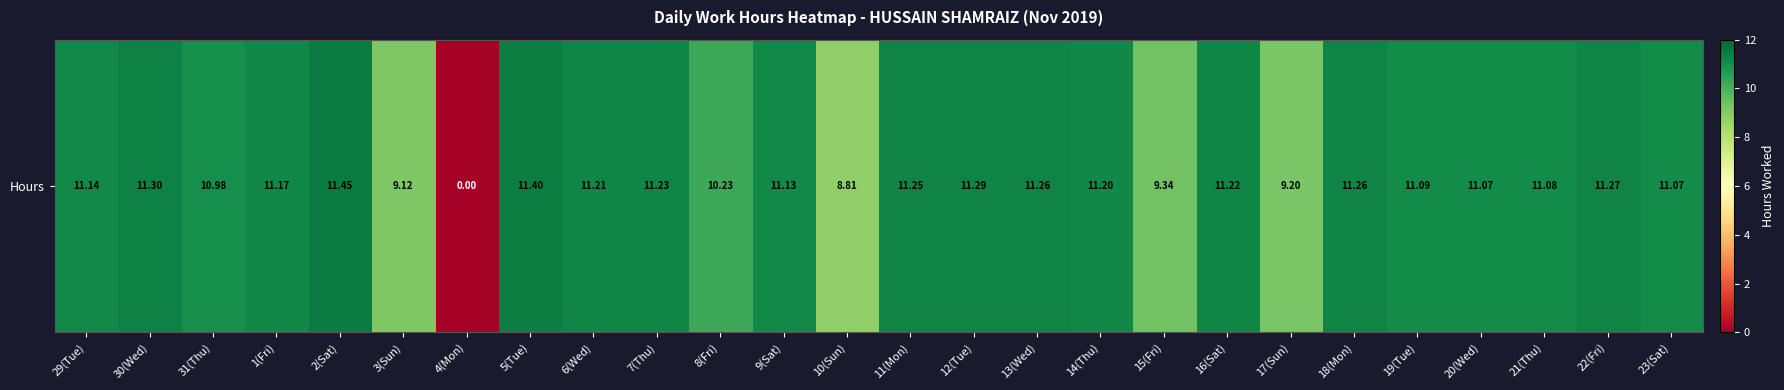

What is the ratio of the value at 19(Tue) to the value at 8(Fri)?

1.1